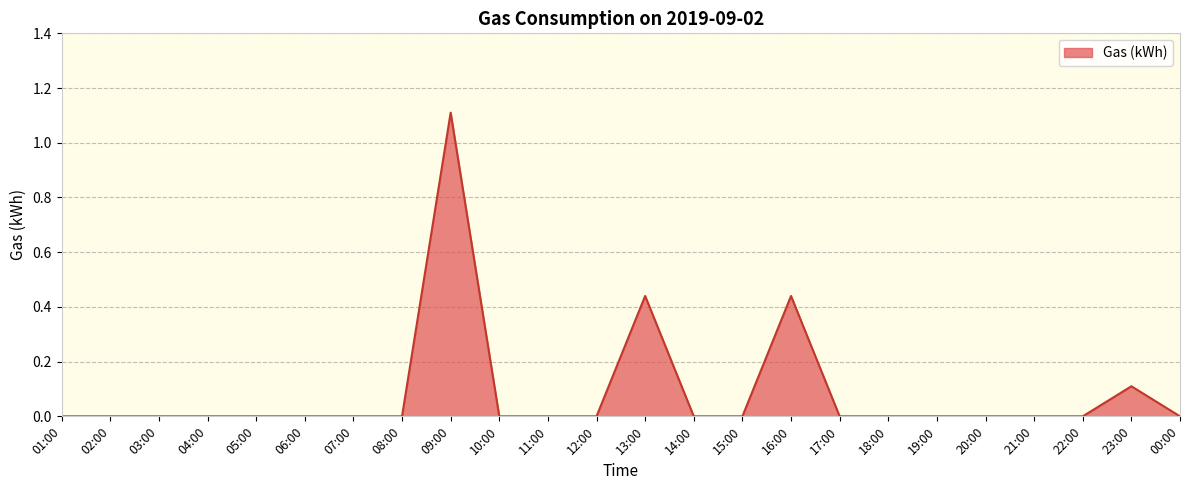

The chart shows a value of -0.6 at 18:00. True or false?

False